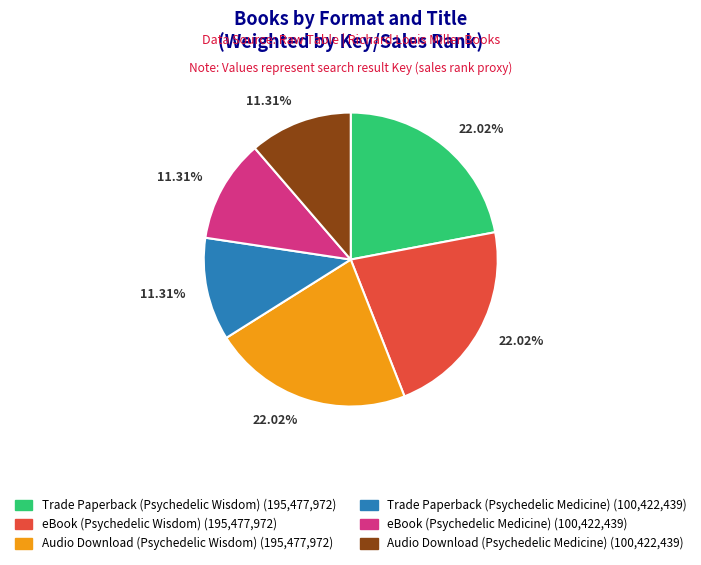

Do Audio Download (Psychedelic Medicine) and Trade Paperback (Psychedelic Medicine) together represent more than half of the pie?

No